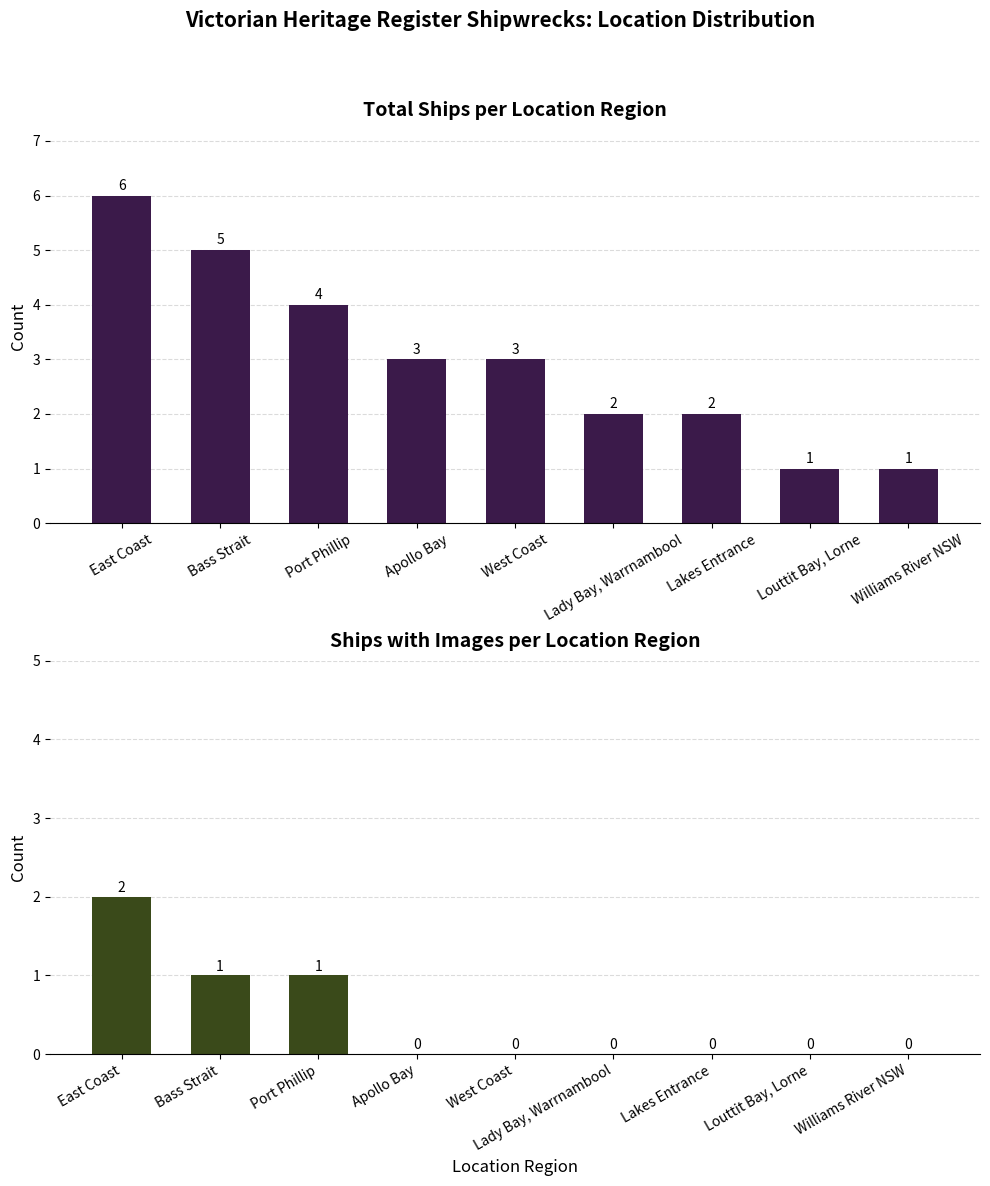

The value of Total Ships by Location at Apollo Bay is 3. True or false?

True